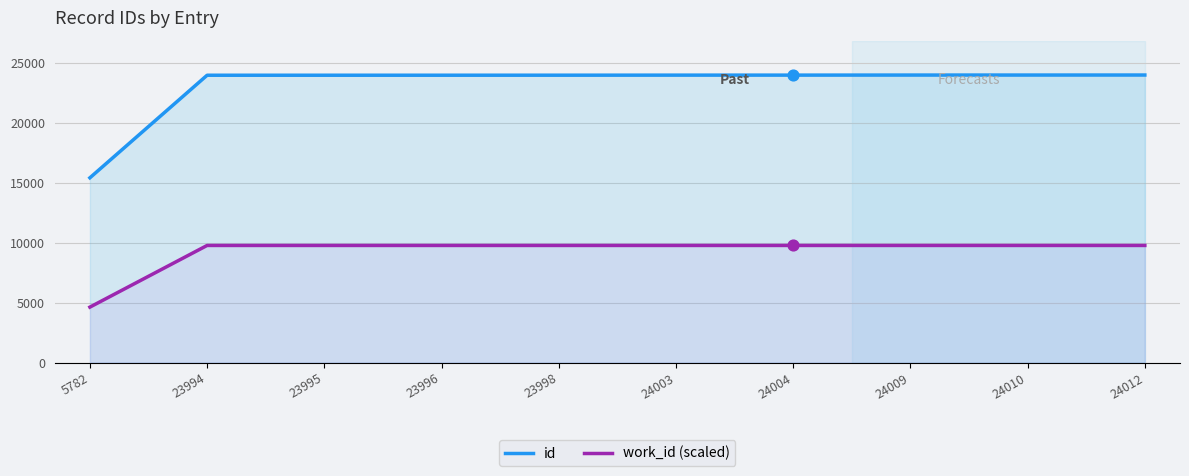

What is the total value across all series at 24010?

33788.8